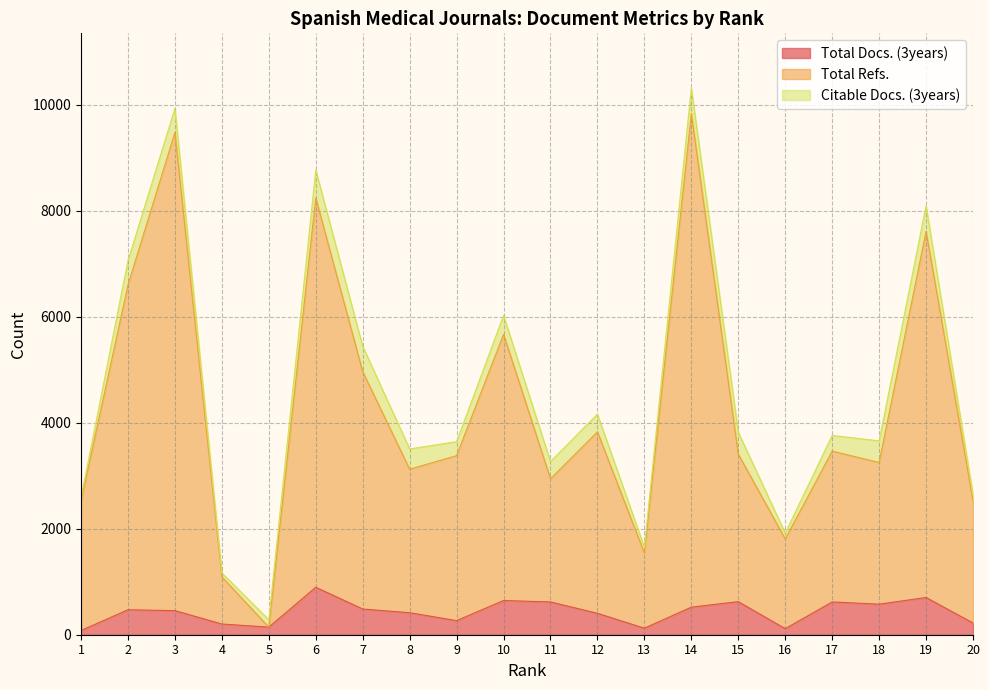

What are all the series names shown in the legend?

Total Docs. (3years), Total Refs., Citable Docs. (3years)